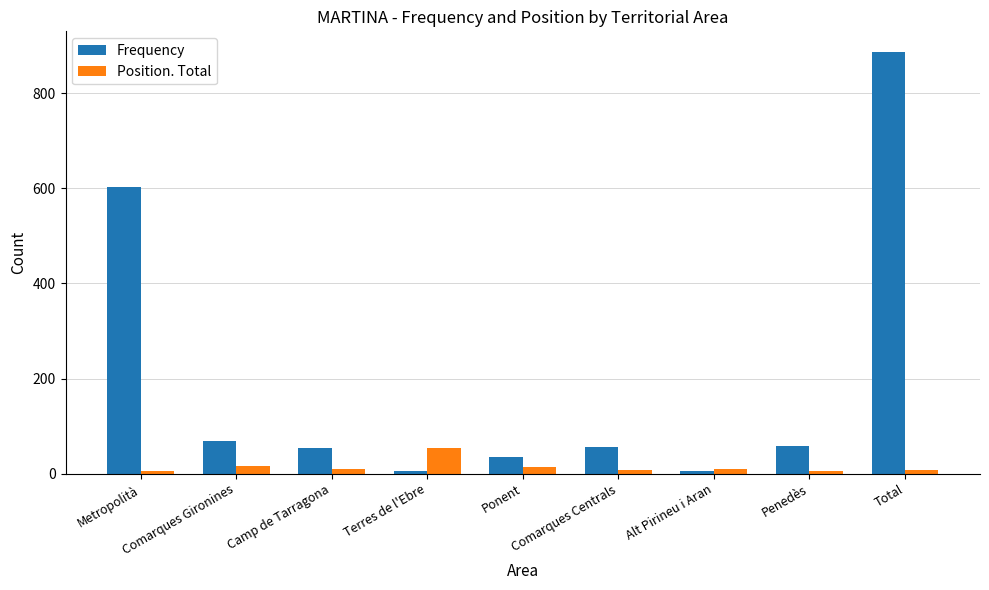

What are all the series names shown in the legend?

Frequency, Position. Total